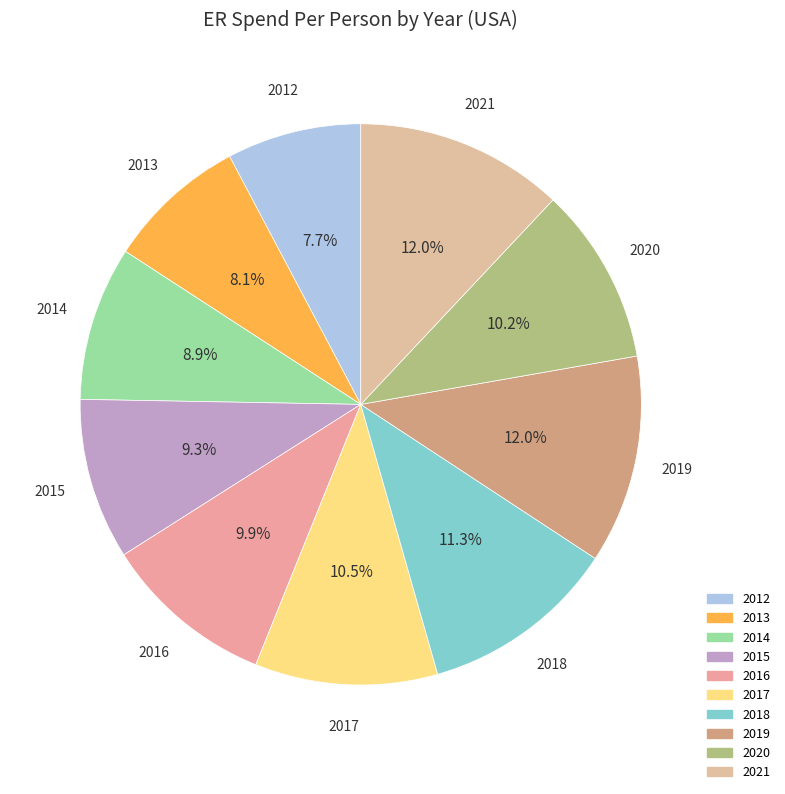

What is the ratio of the value at 2014 to the value at 2019?

0.7